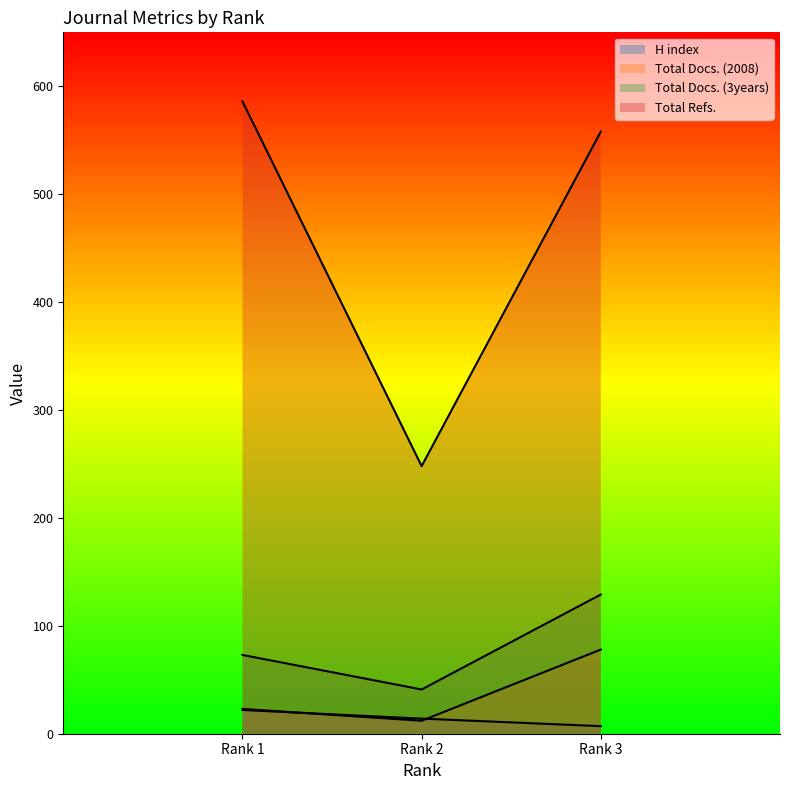

What is the maximum value shown in the chart?

586